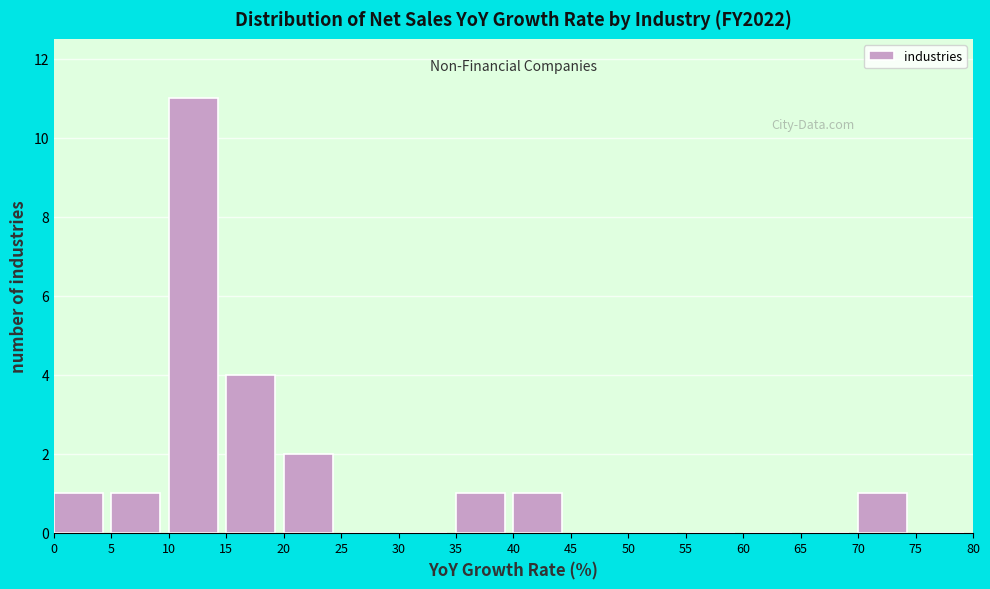

Over which range of the x-axis is the bar tallest?

10 to 15